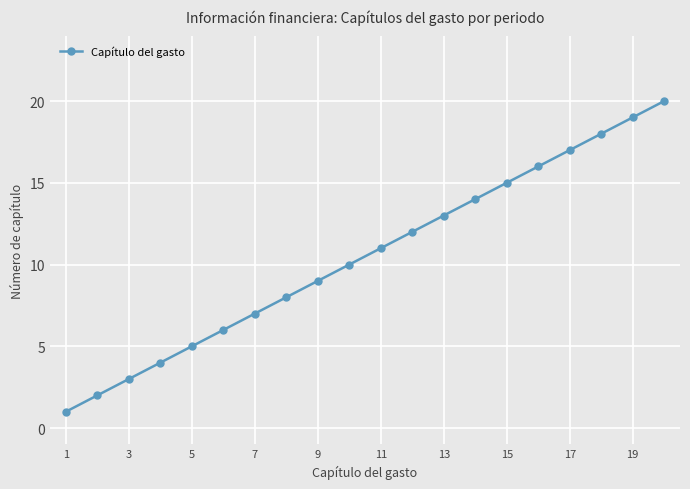

What is the minimum value shown in the chart?

1